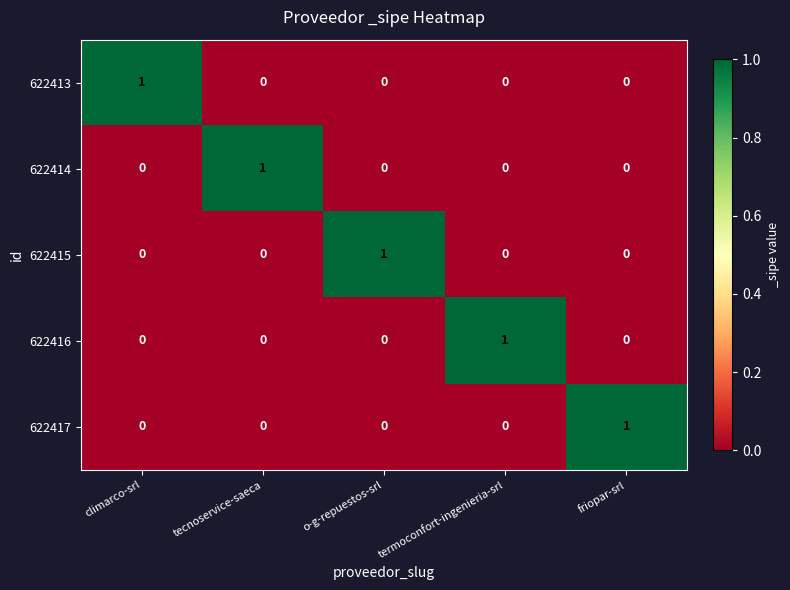

How many 622416 values are between 0 and 1?

5